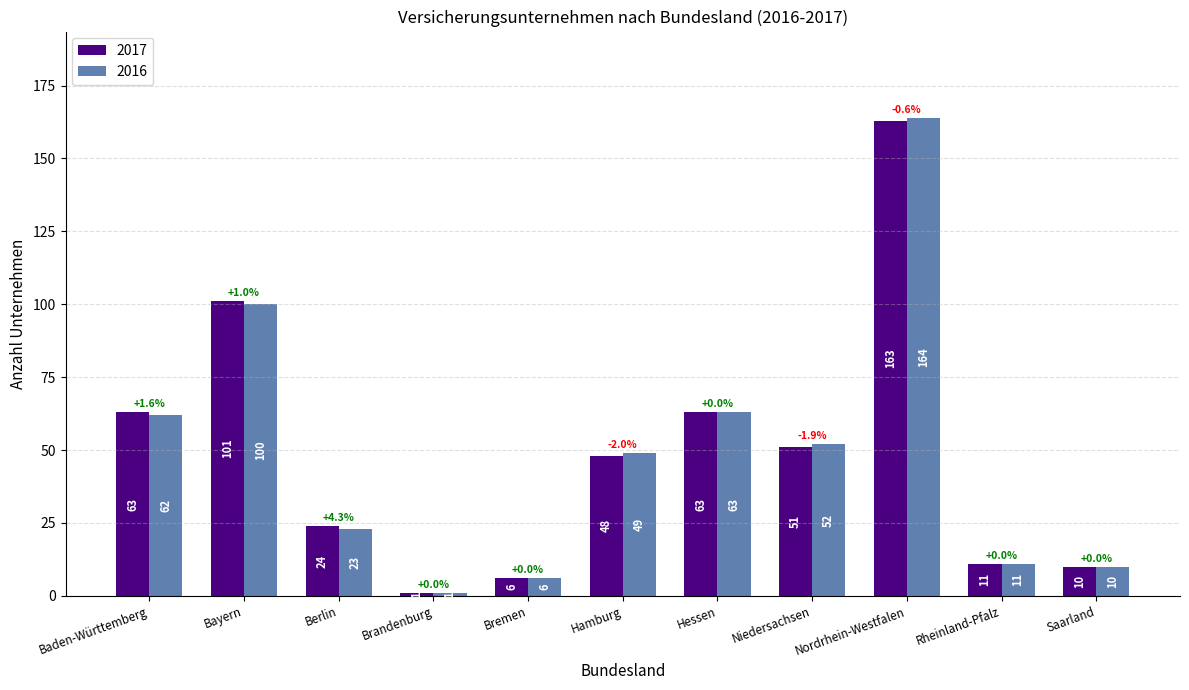

What is the value of the 2017 bar at the 5th from the left?

6